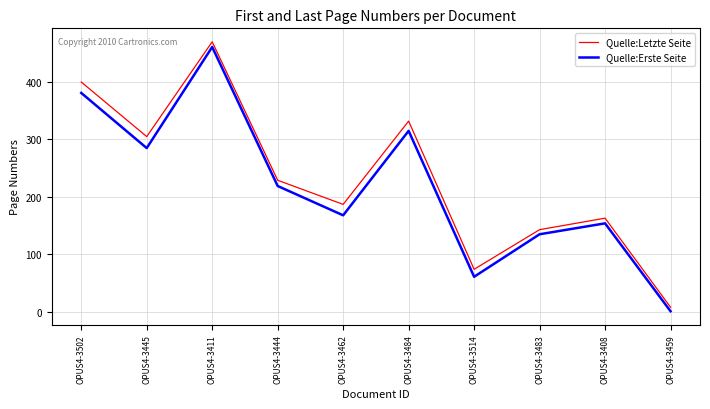

Between OPUS4-3411 and OPUS4-3459, which series saw the biggest shift?

Quelle:Letzte Seite